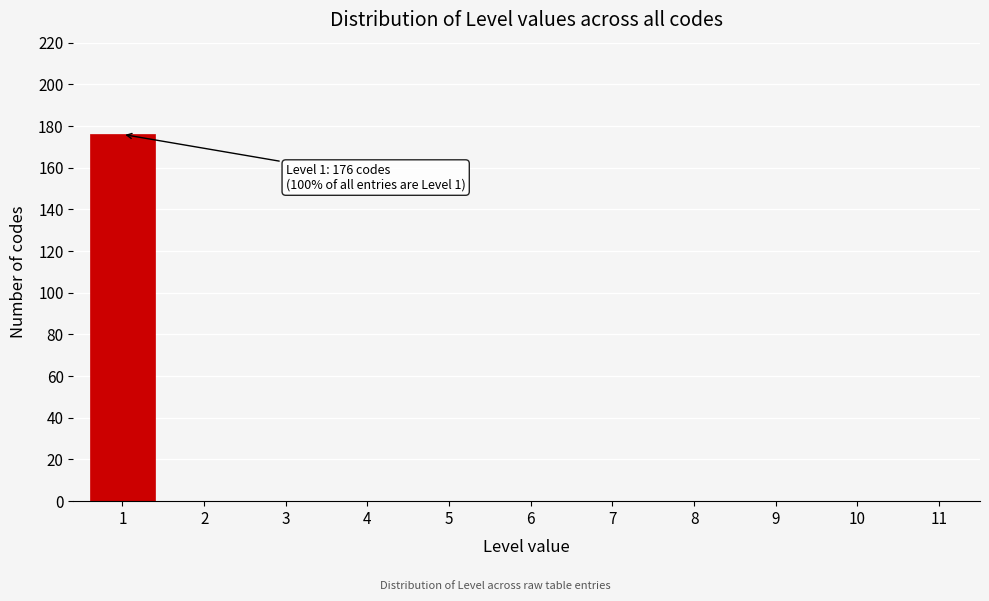

Reading right to left, what are all the values shown in this chart?

11=0	10=0	9=0	8=0	7=0	6=0	5=0	4=0	3=0	2=0	1=176